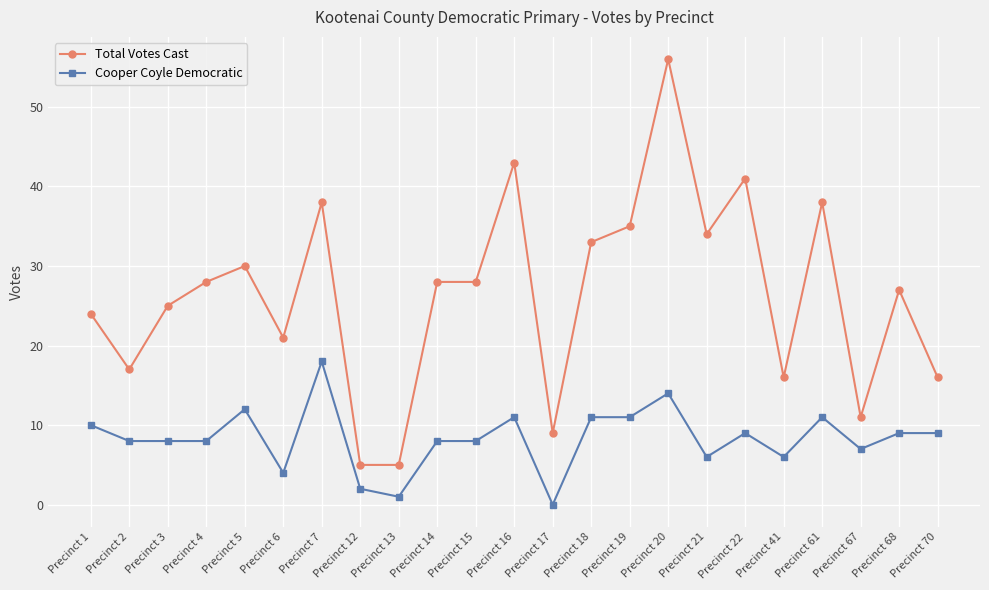

True or false: Cooper Coyle Democratic has more than 1 points higher than both neighbors.

True